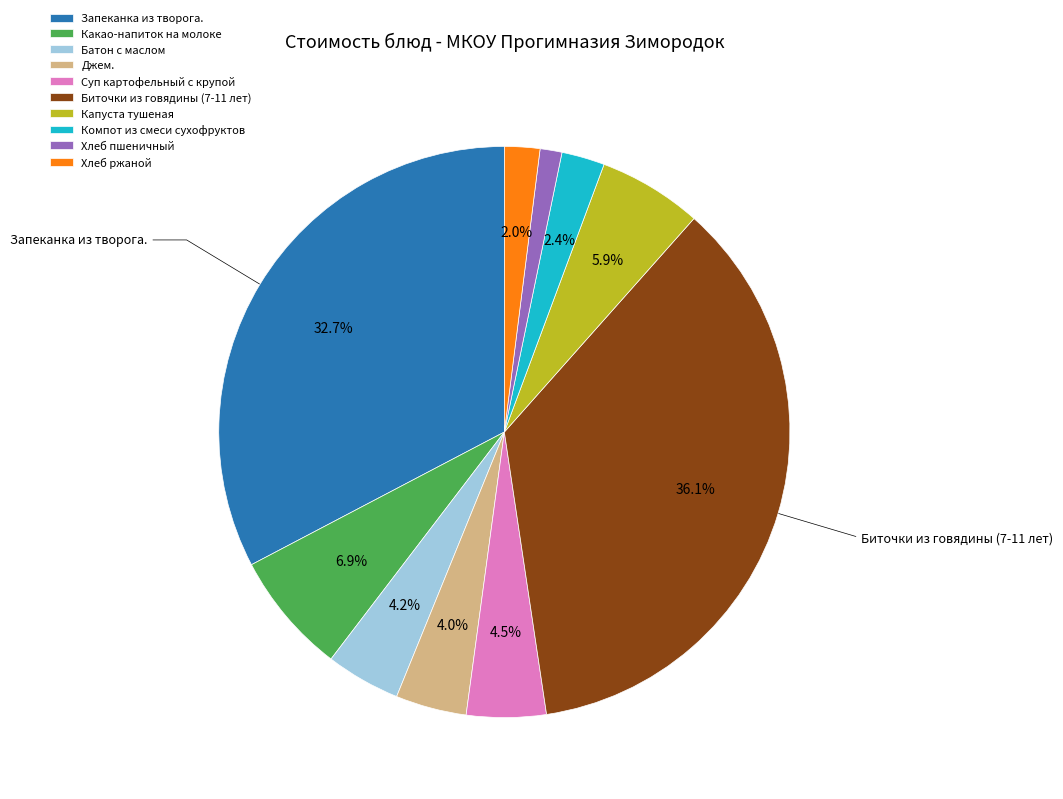

How many slices are in this pie chart?

10